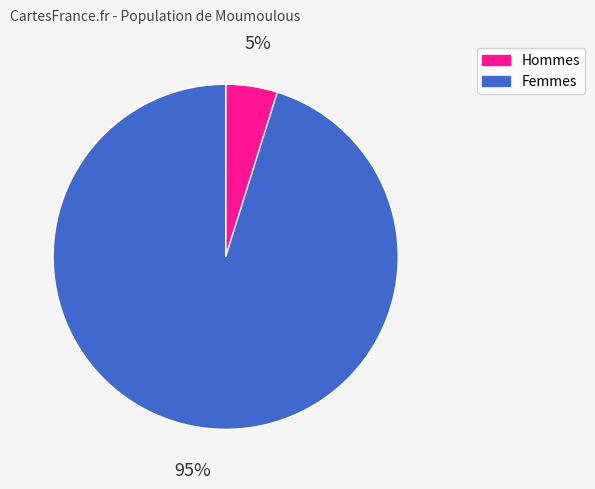

Is there any slice that represents more than half of the pie?

Yes